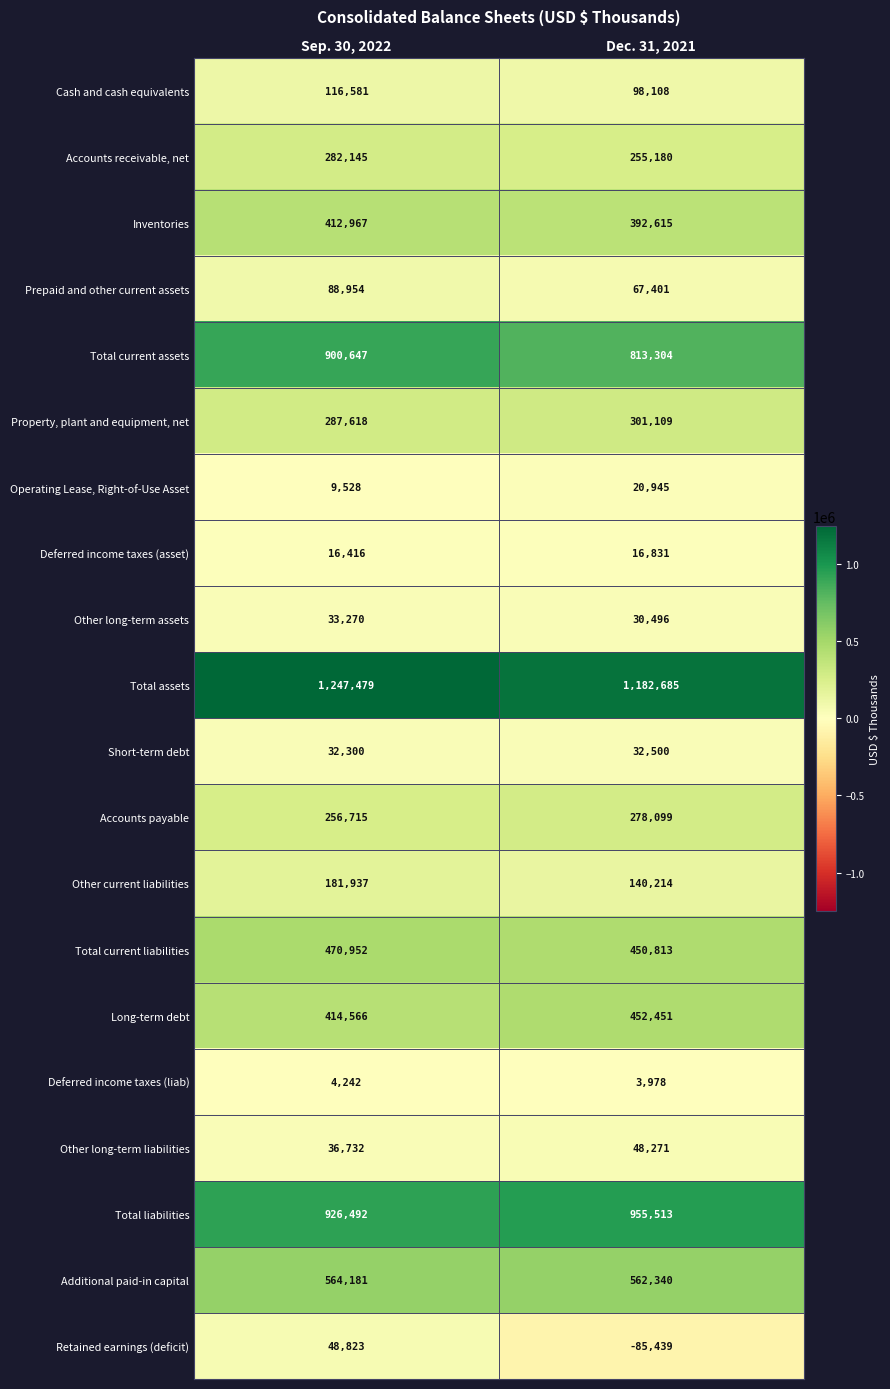

Which category has the highest value across all series?

Sep. 30, 2022